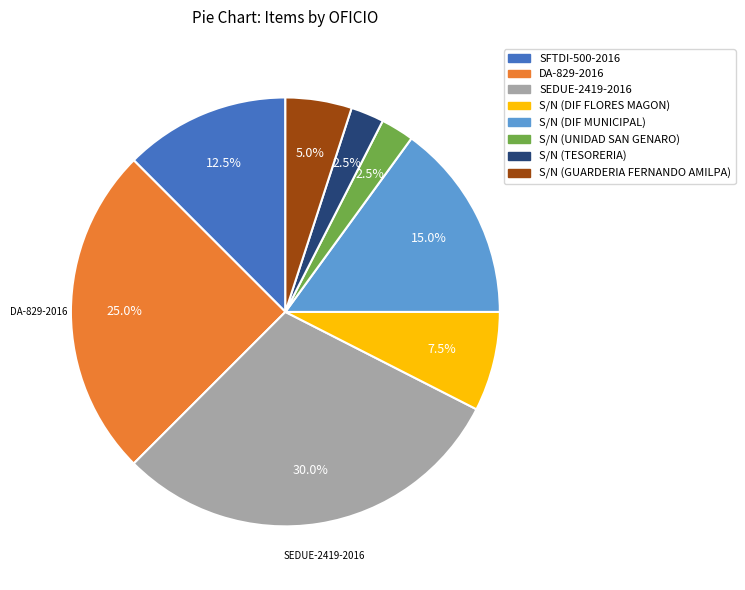

Count the number of slices in the pie.

8